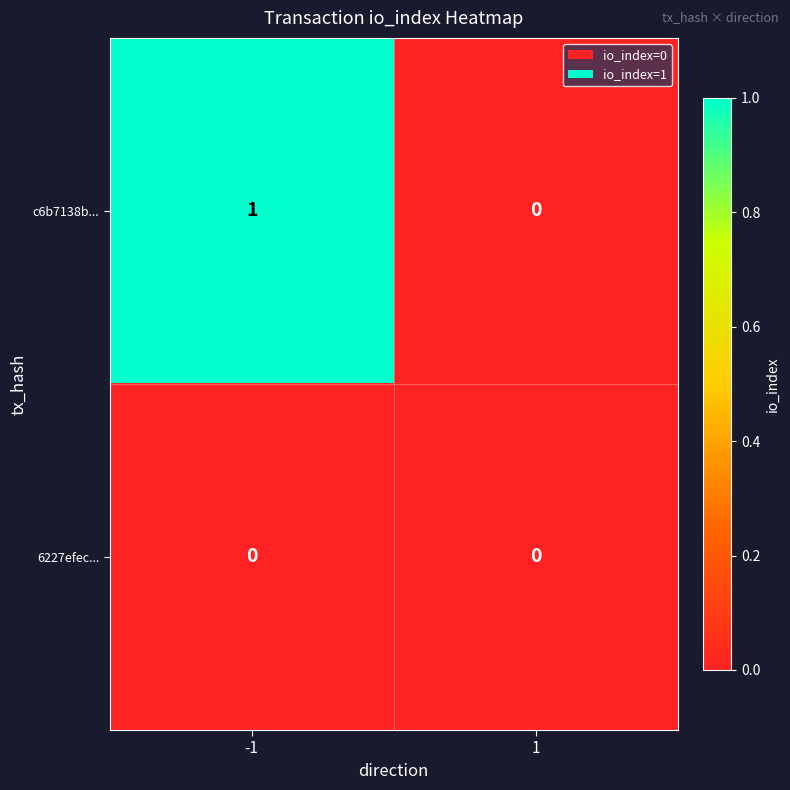

Reading right to left, transcribe all the data shown in this chart.

c6b7138b...: 0	1
6227efec...: 0	0